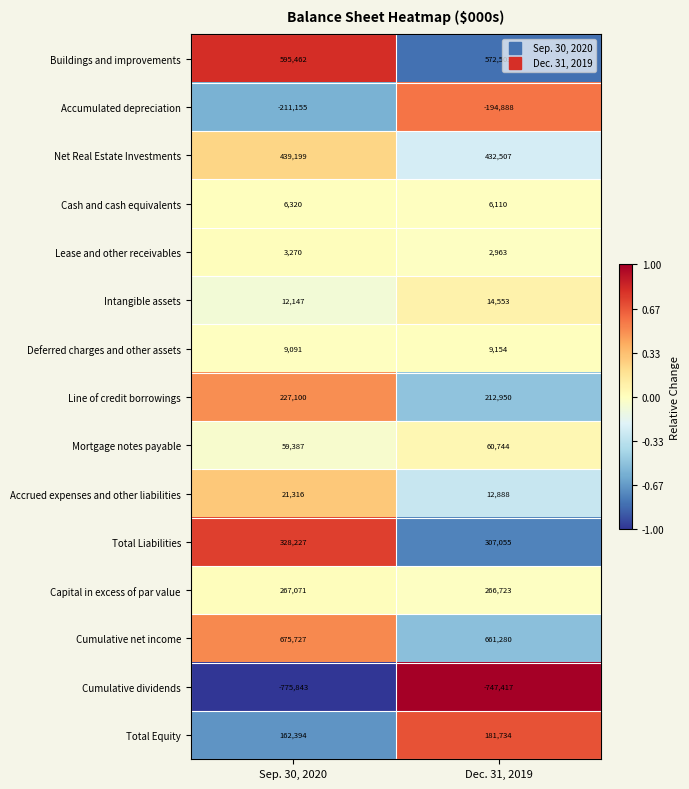

Count the number of data series in this chart.

15